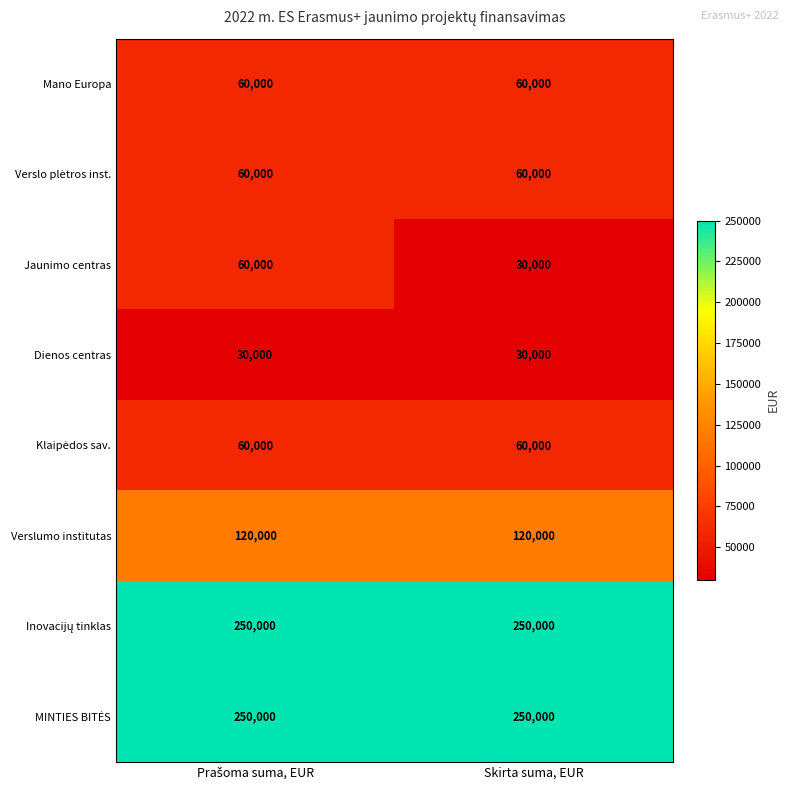

What is the sum of all Verslumo institutas values?

240000